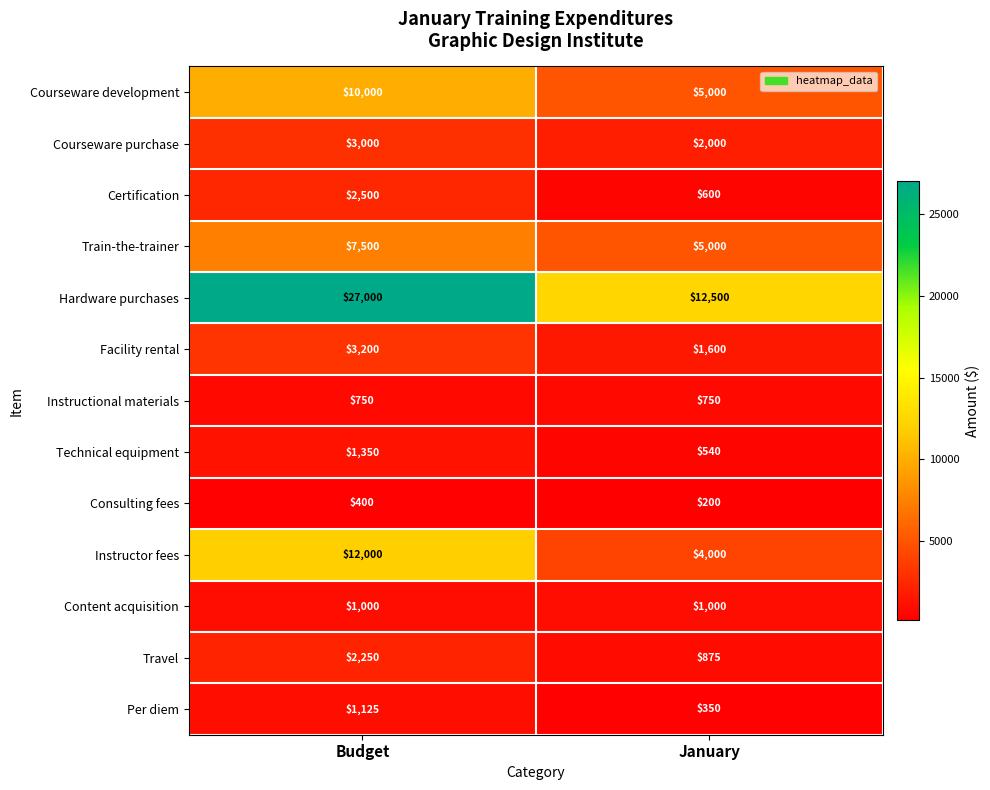

Reading right to left, what are all the values shown in this chart?

Courseware development: January=5000	Budget=10000
Courseware purchase: January=2000	Budget=3000
Certification: January=600	Budget=2500
Train-the-trainer: January=5000	Budget=7500
Hardware purchases: January=12500	Budget=27000
Facility rental: January=1600	Budget=3200
Instructional materials: January=750	Budget=750
Technical equipment: January=540	Budget=1350
Consulting fees: January=200	Budget=400
Instructor fees: January=4000	Budget=12000
Content acquisition: January=1000	Budget=1000
Travel: January=875	Budget=2250
Per diem: January=350	Budget=1125